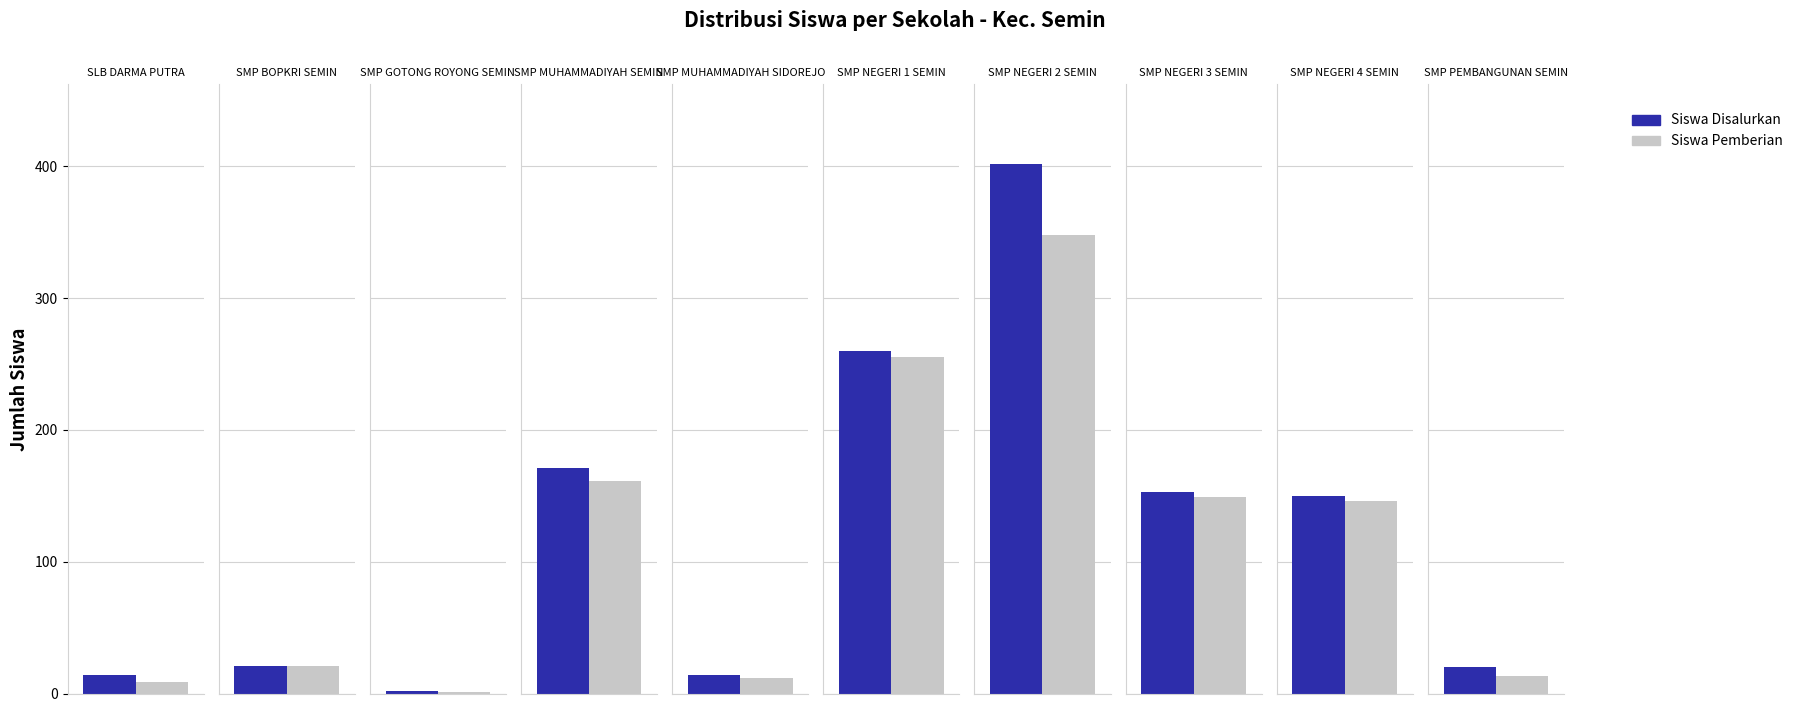

Which series has the largest total across all categories?

Siswa Disalurkan